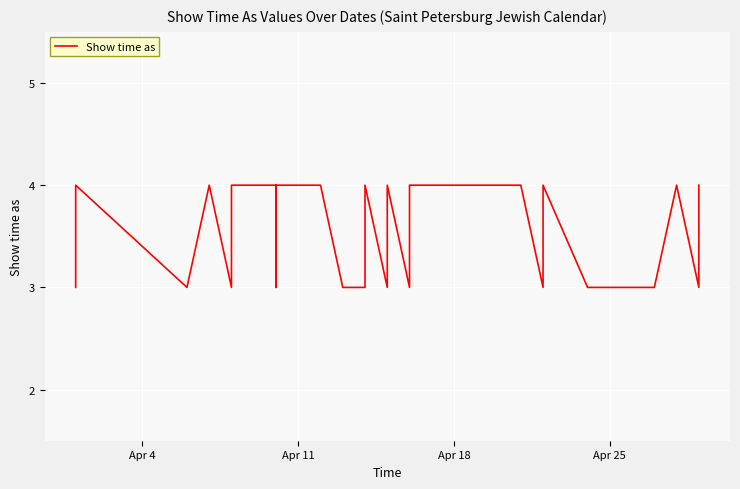

How many lines are shown in the chart?

1